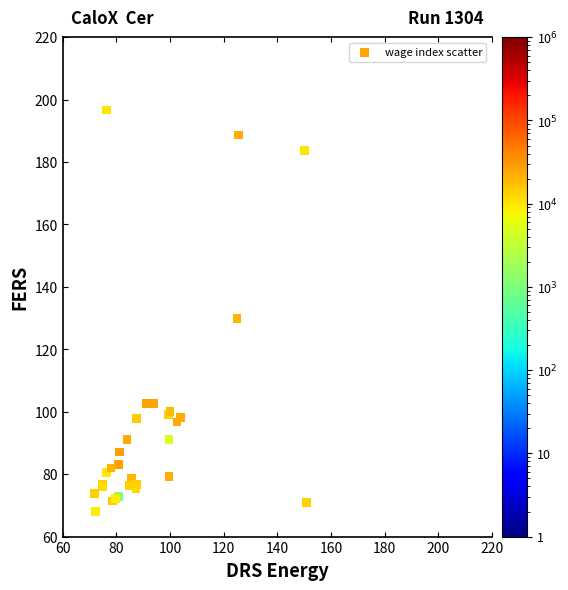

What Y value in the scatter plot is closest to 132?

130.0